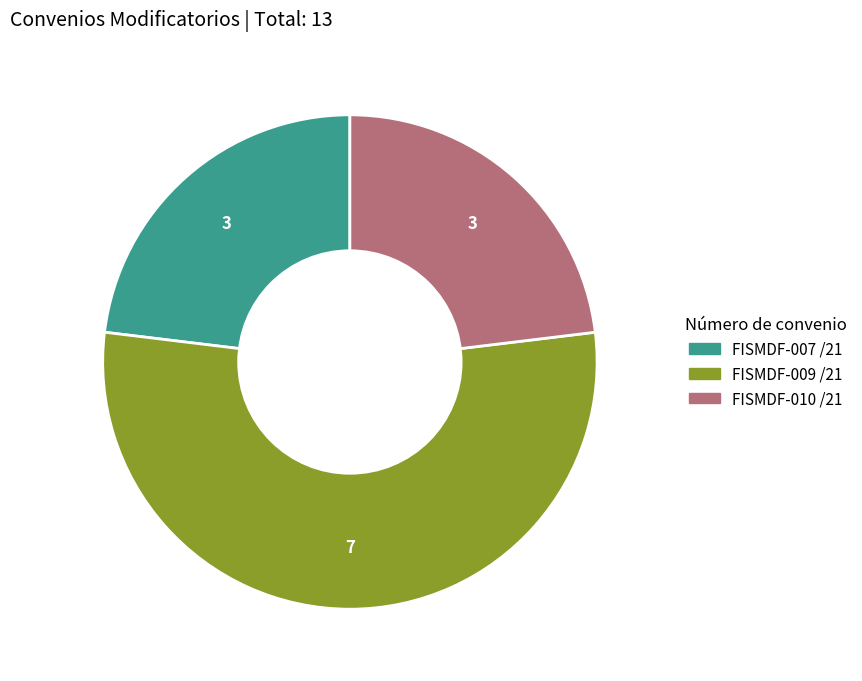

Which slice represents more than half of the pie?

FISMDF-009 /21